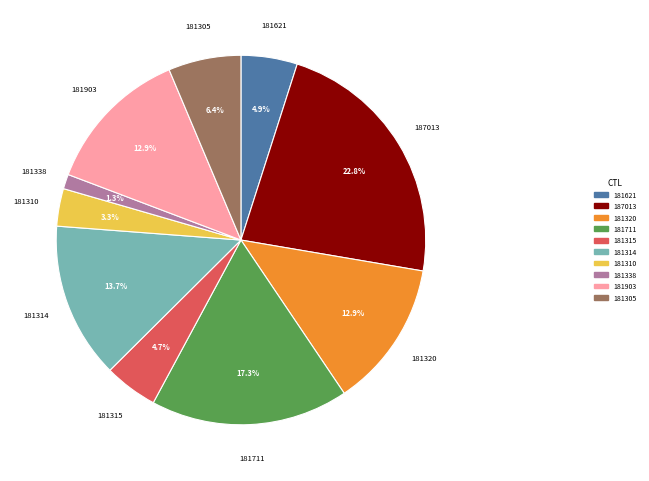

To the nearest percent, what is the difference between the largest and smallest slice percentages?

21%